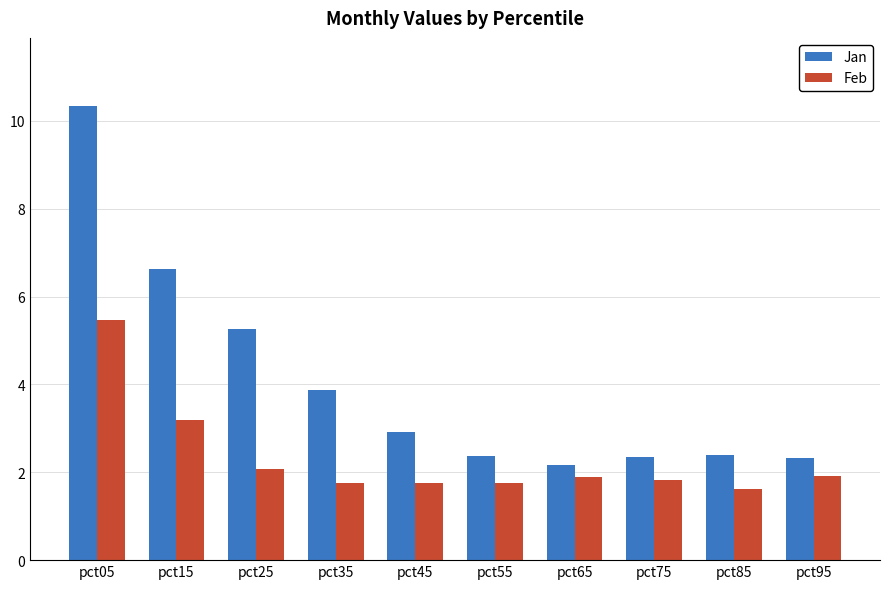

What is the total value across all series at pct05?

15.8